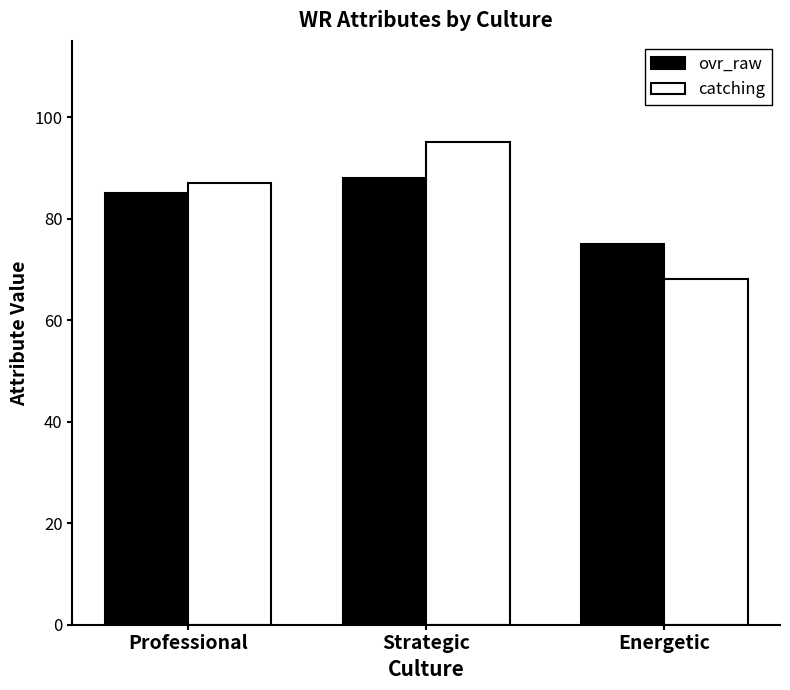

Which category has the lowest value in the catching series?

Energetic